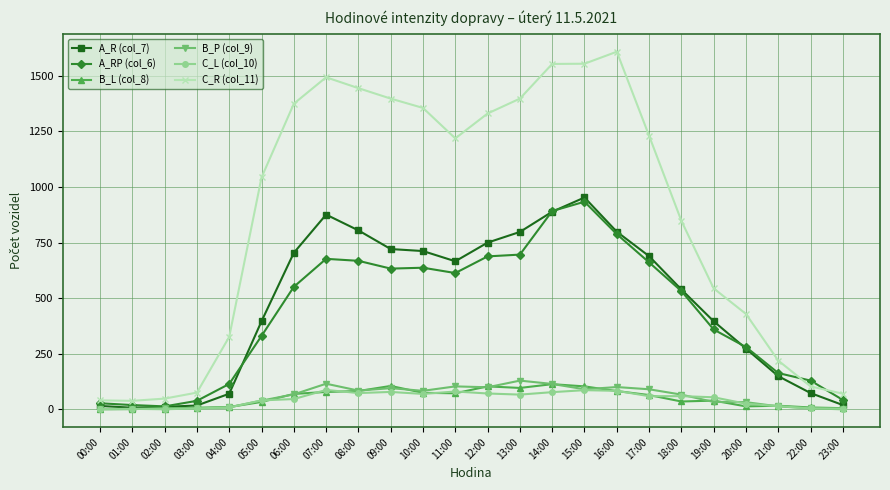

At which label does A_RP (col_6) reach its peak?

15:00